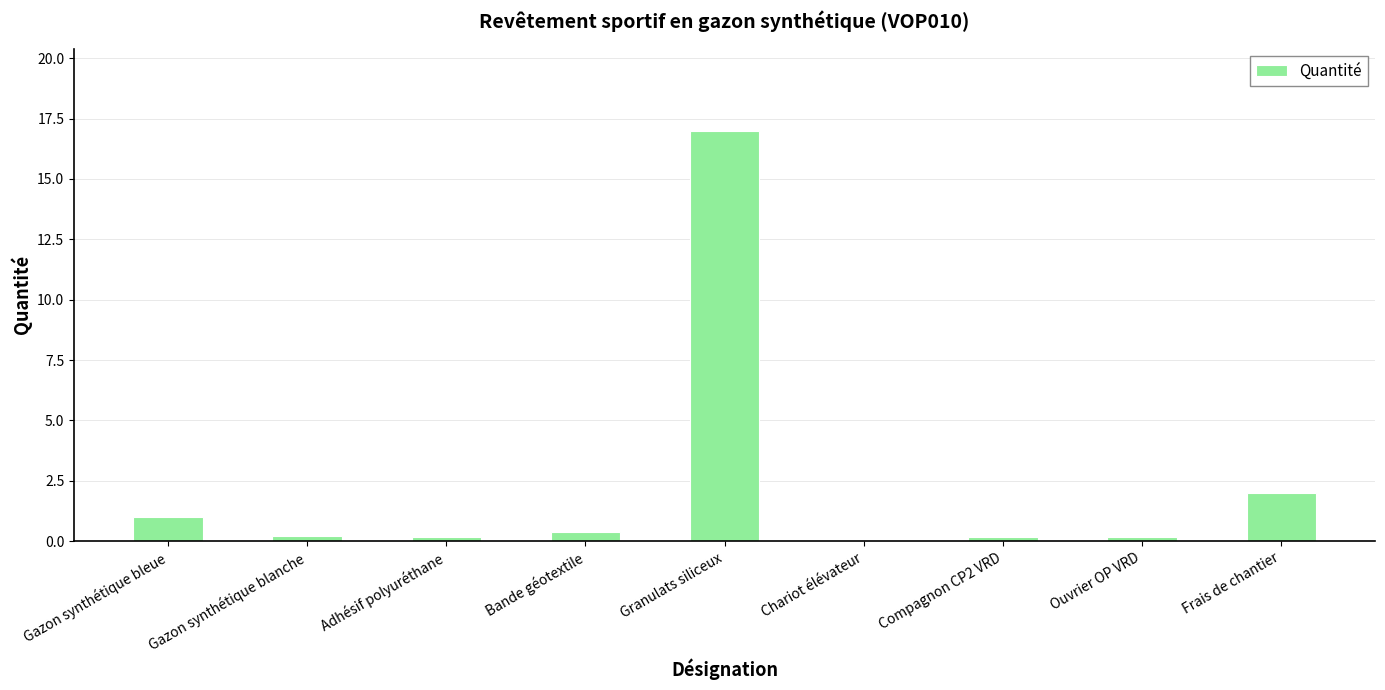

What is the sum of the values at Gazon synthétique bleue and Compagnon CP2 VRD?

1.2